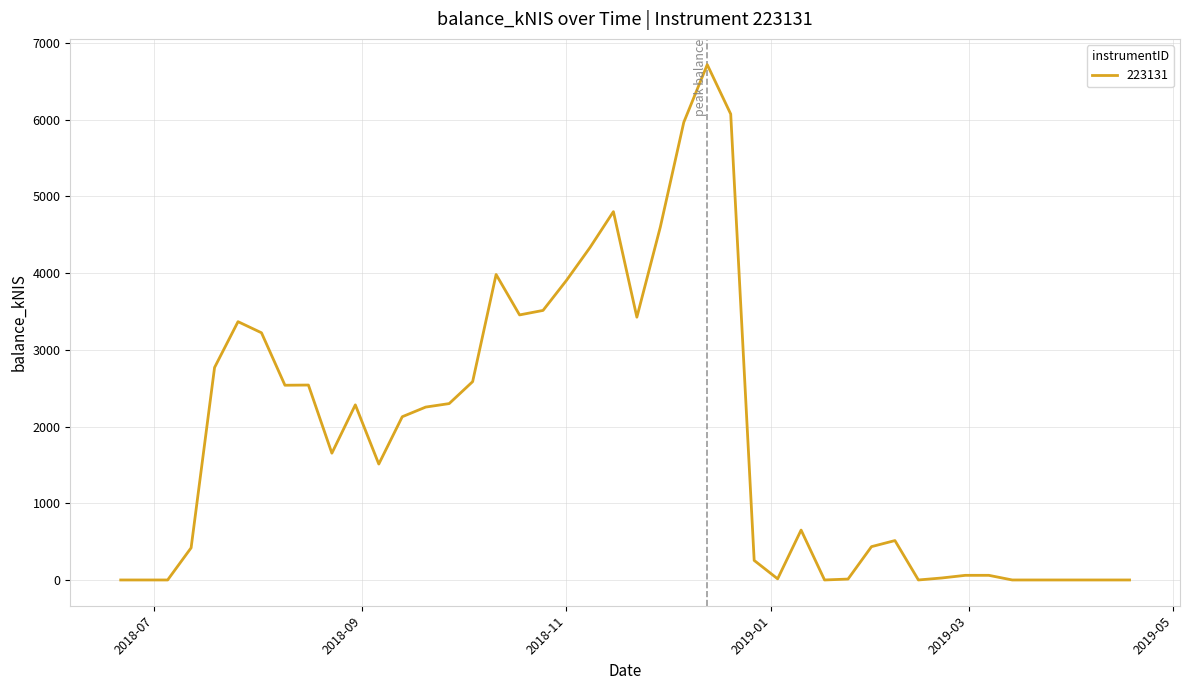

What is the maximum value shown in the chart?

6715.8